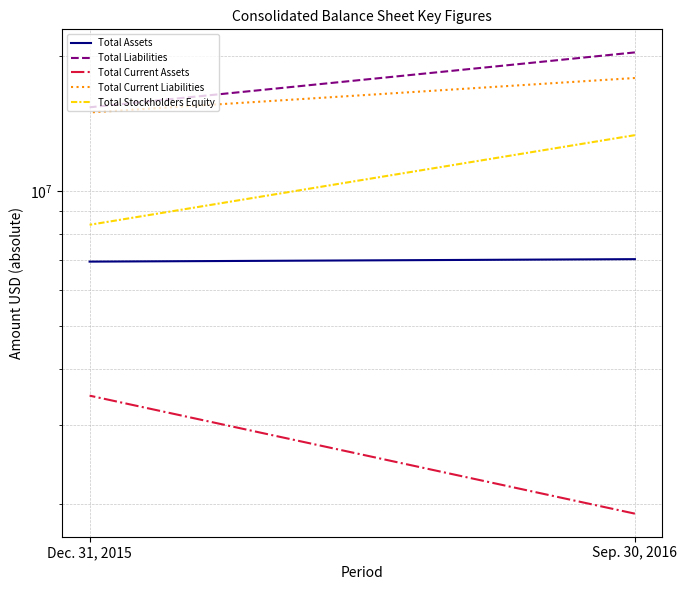

Is this an area chart (filled region under the line)?

No